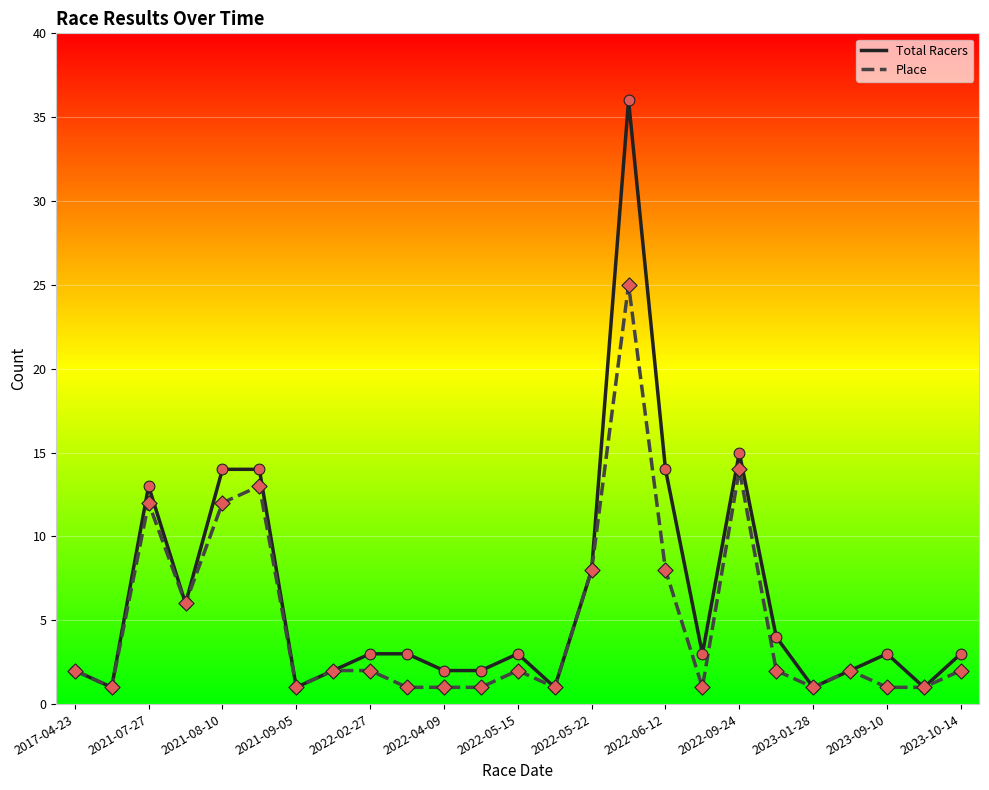

Which series has the largest total across all categories?

Total Racers